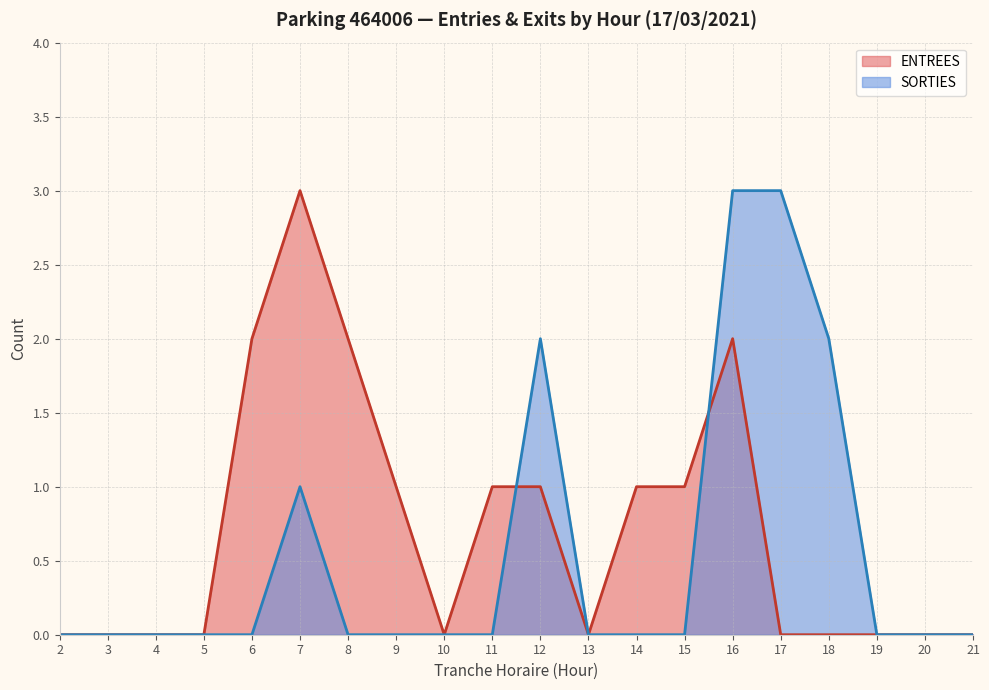

What is the maximum value shown in the chart?

3